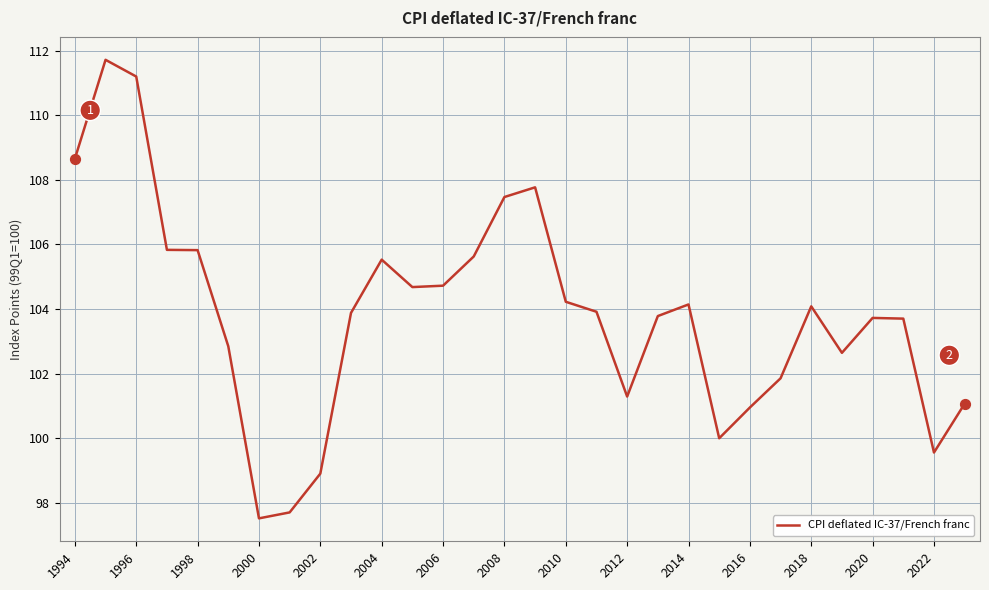

What is the difference between the maximum and minimum values?

14.2